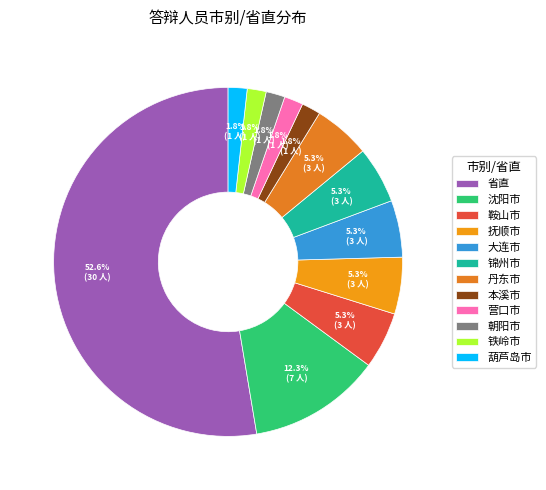

Does 省直 represent more than half of the total?

Yes